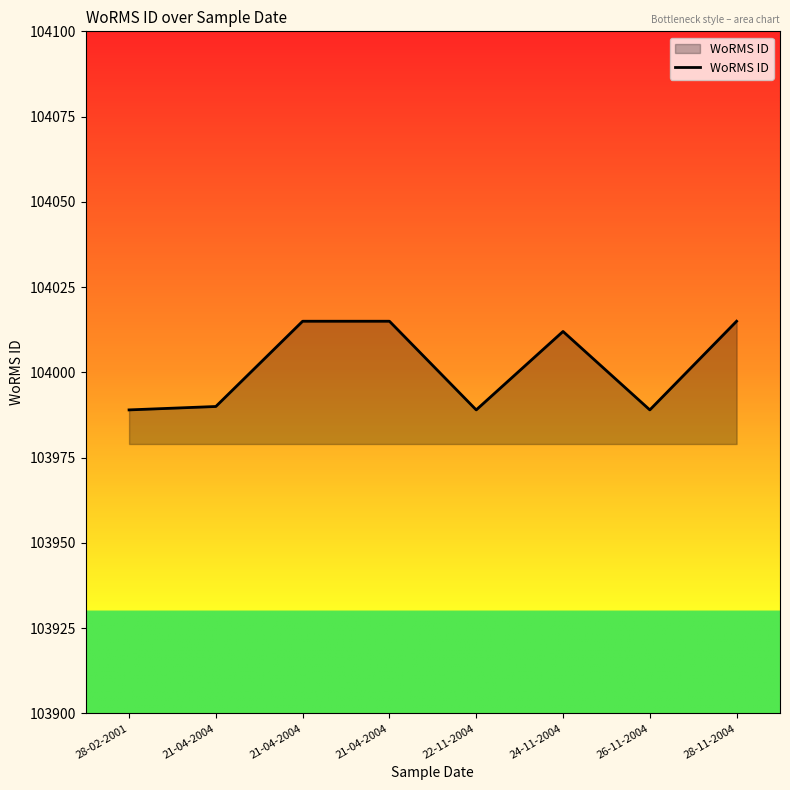

What is the ratio of the value at 22-11-2004 to the value at 24-11-2004?

1.0